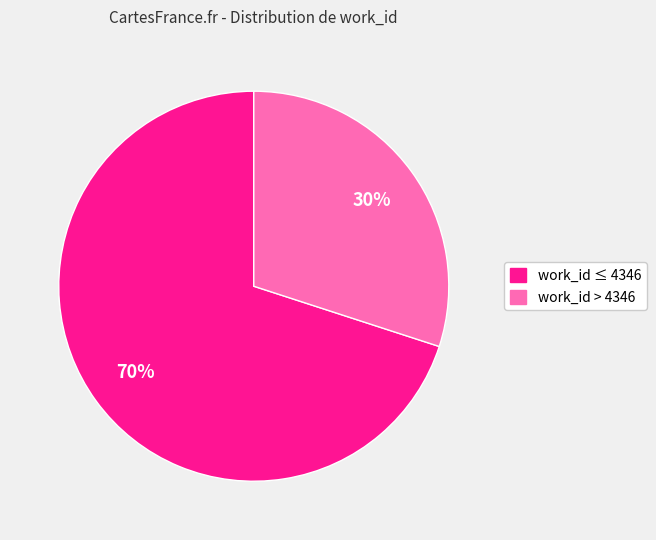

Is there a majority slice in this chart?

Yes